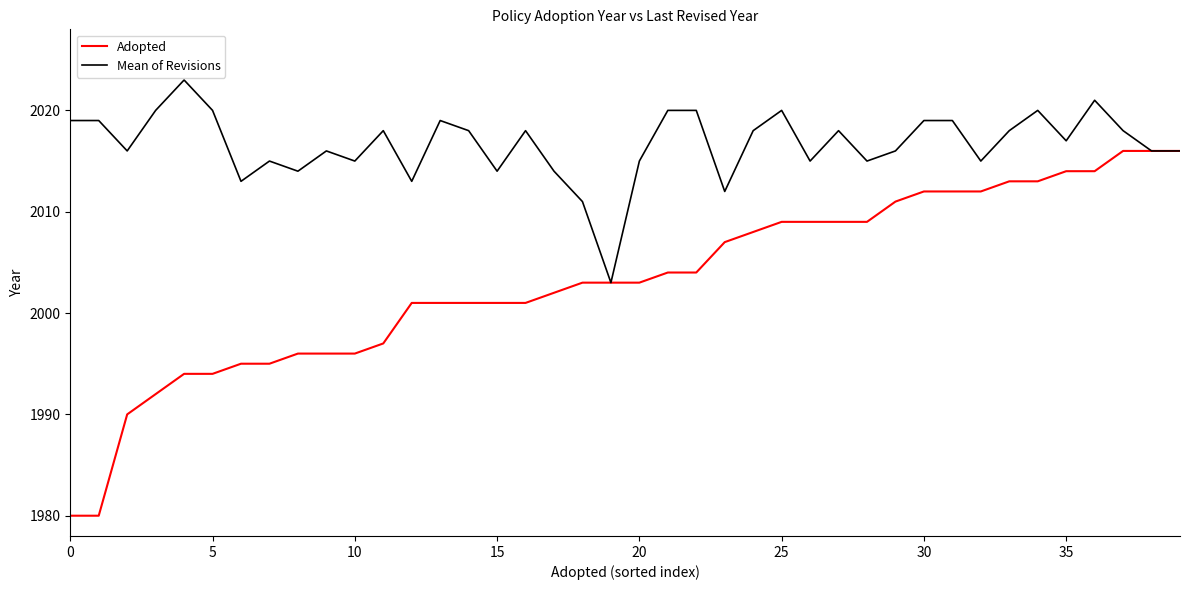

Which series has the largest range (max minus min)?

Adopted